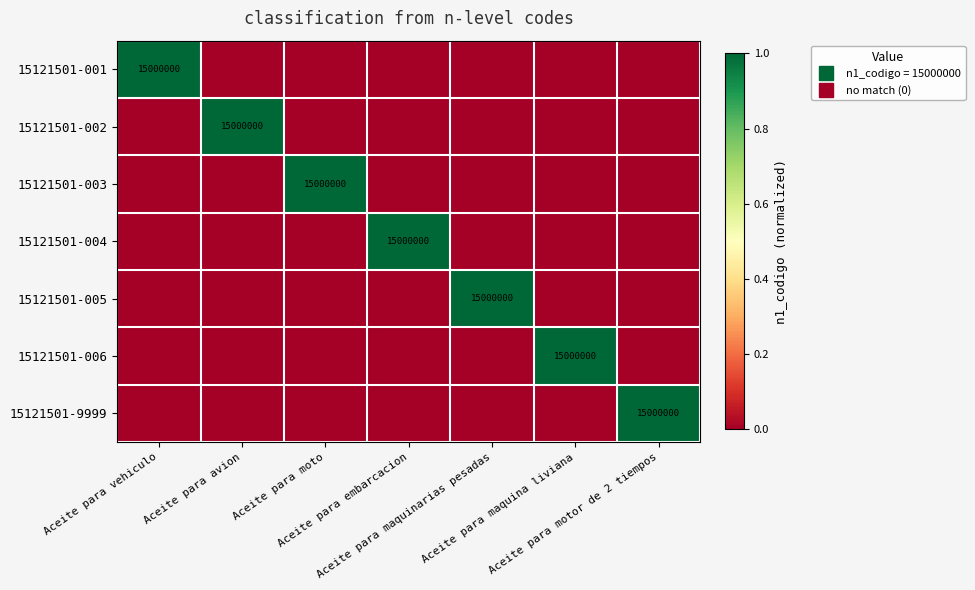

The 15121501-005 series shows 0 at Aceite para motor de 2 tiempos. True or false?

True